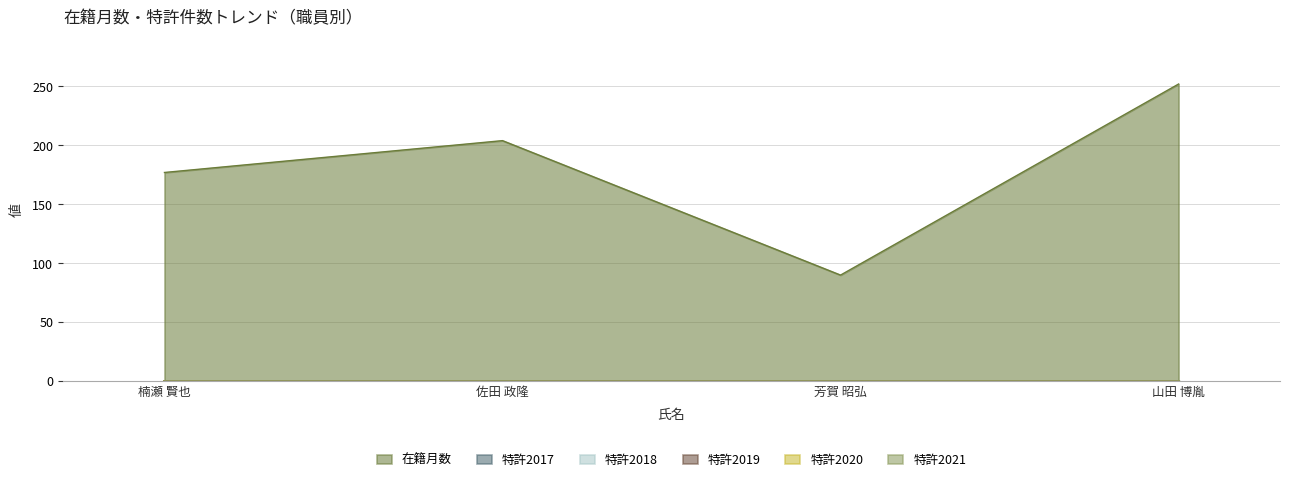

What is the minimum value for 在籍月数?

90